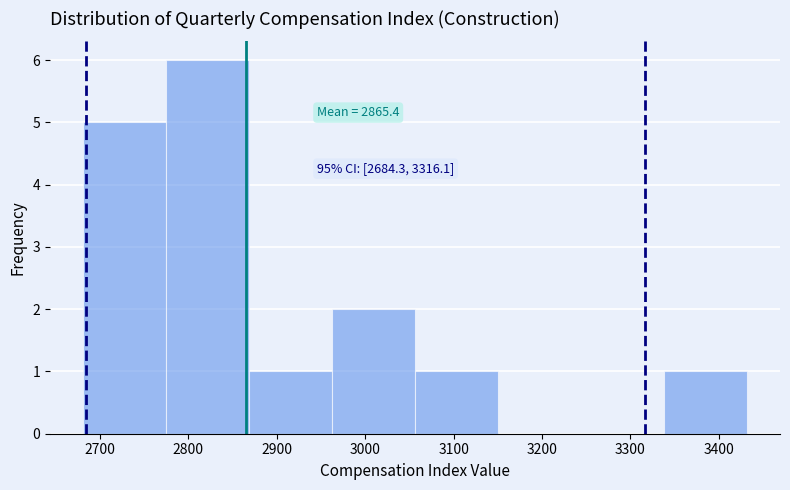

Over which range of the x-axis is the bar tallest?

2770 to 2870